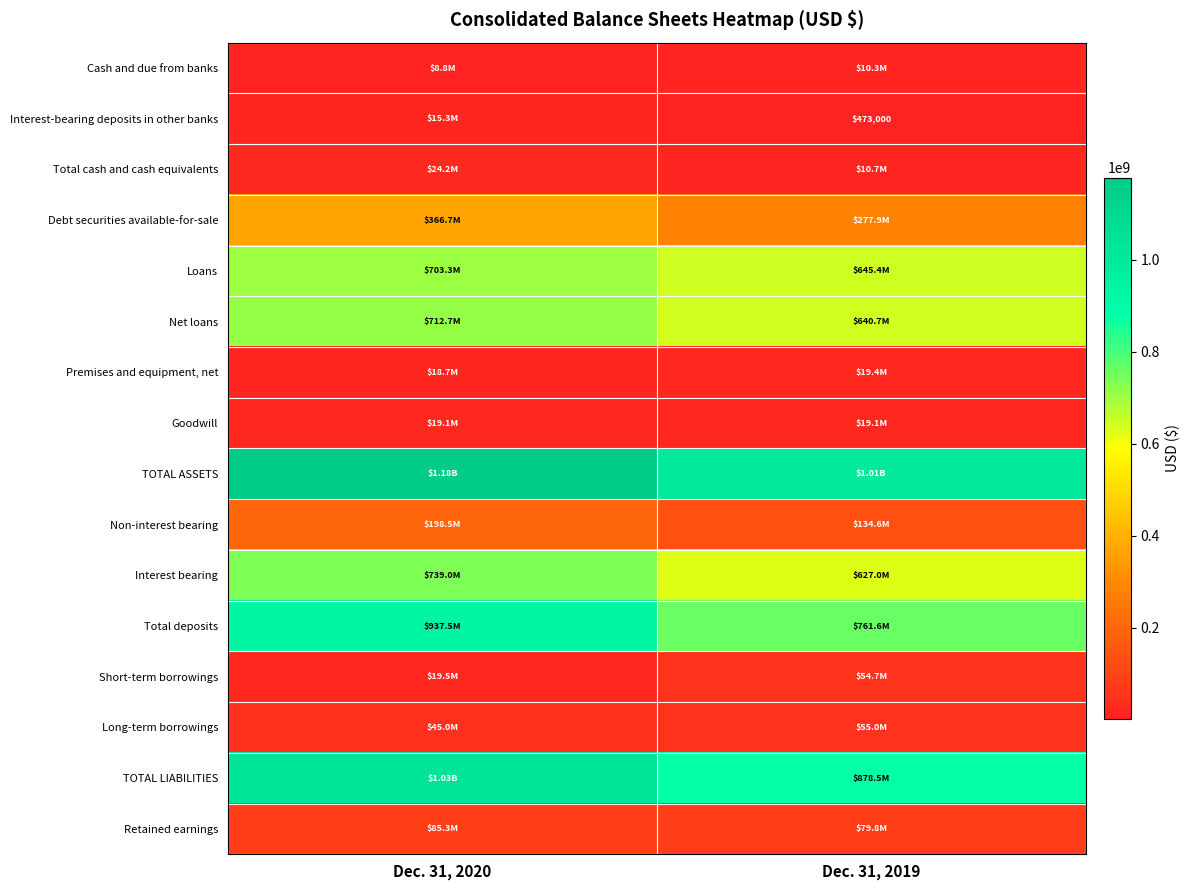

Between Dec. 31, 2019 and Dec. 31, 2020, which is larger?

Dec. 31, 2019